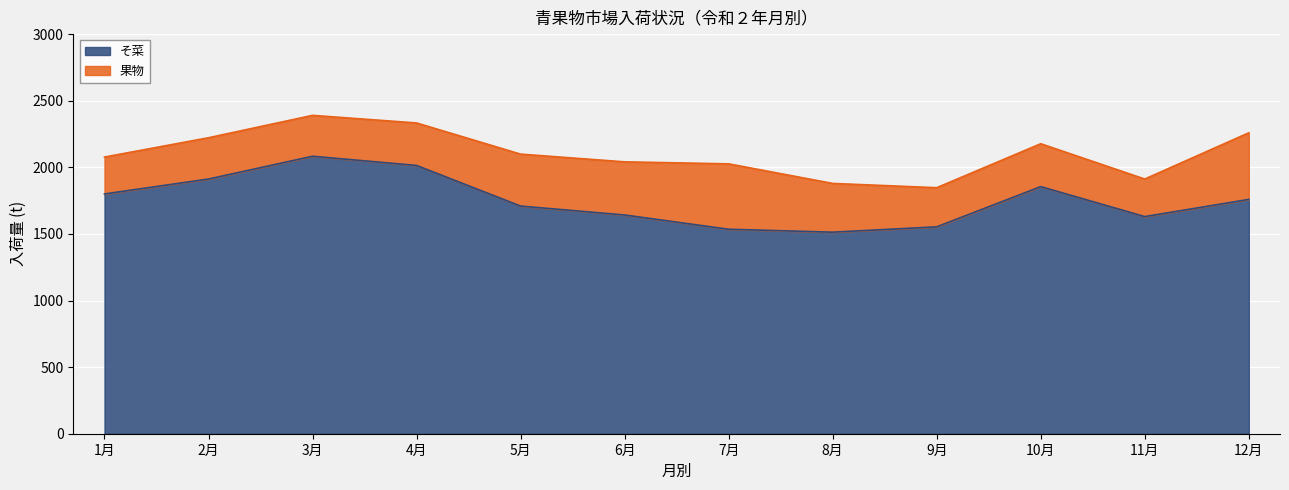

What is the label of the 3rd point from the left?

3月